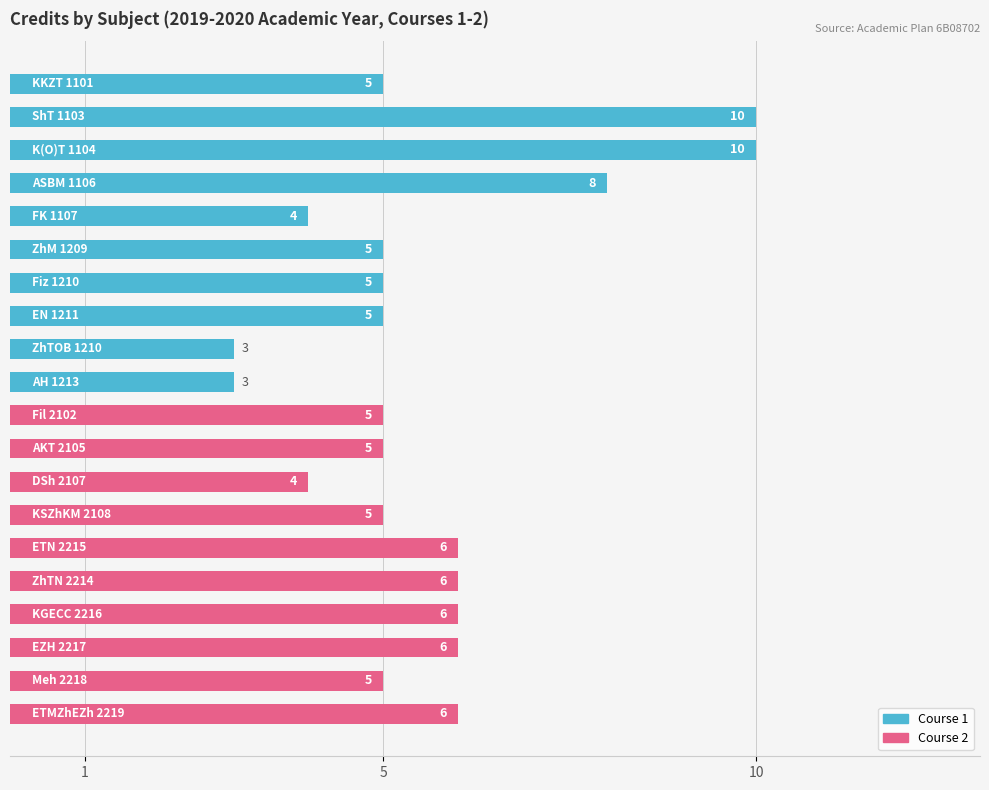

Are the bars grouped side by side (vs. stacked)?

No